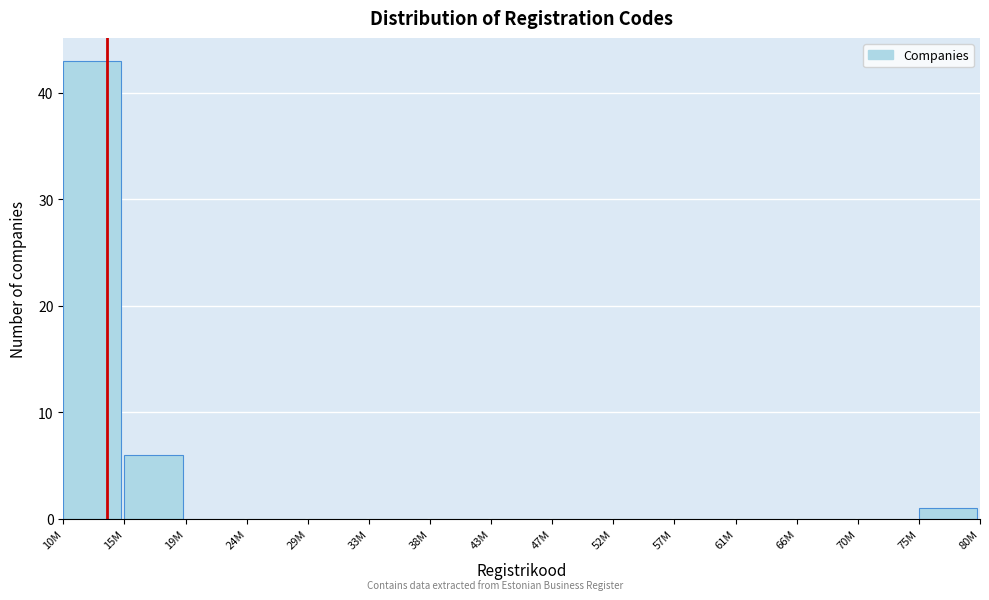

Reading right to left, transcribe all the data shown in this chart.

75M=1	70M=0	66M=0	61M=0	57M=0	52M=0	47M=0	43M=0	38M=0	33M=0	29M=0	24M=0	19M=0	15M=6	10M=43